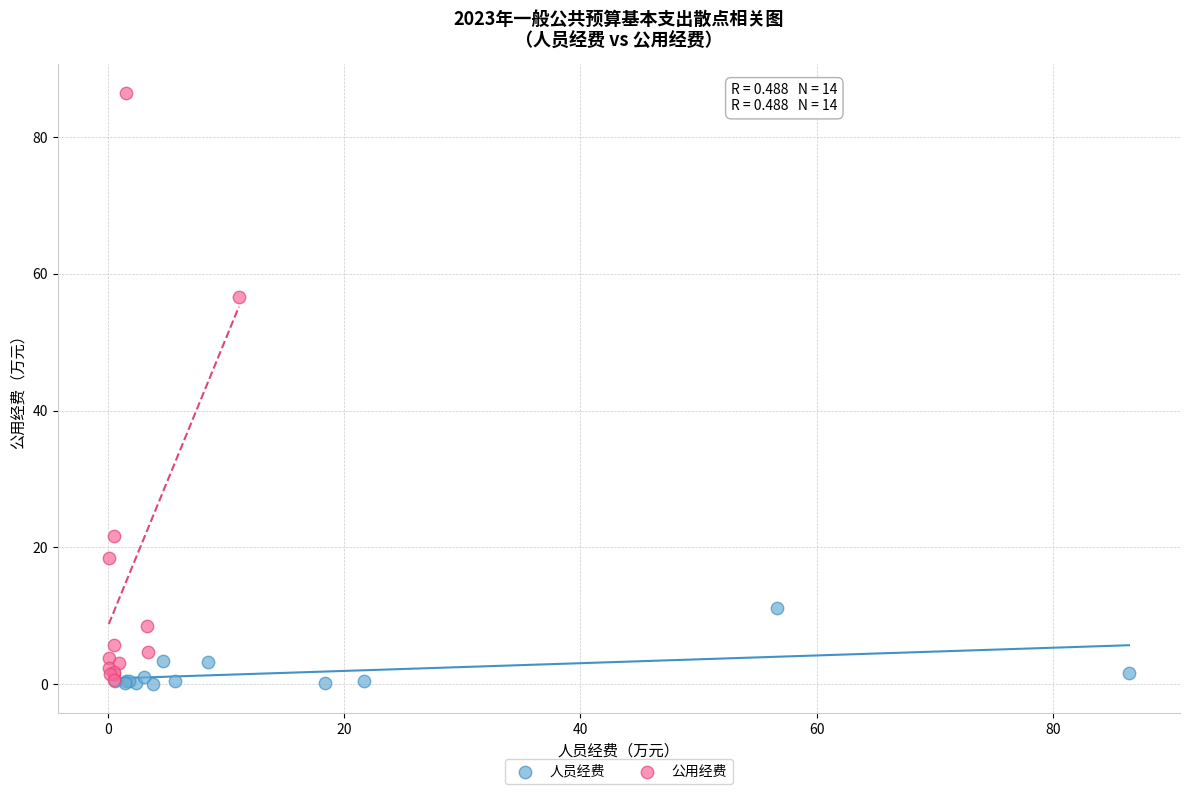

Which series contains the highest Y value?

公用经费